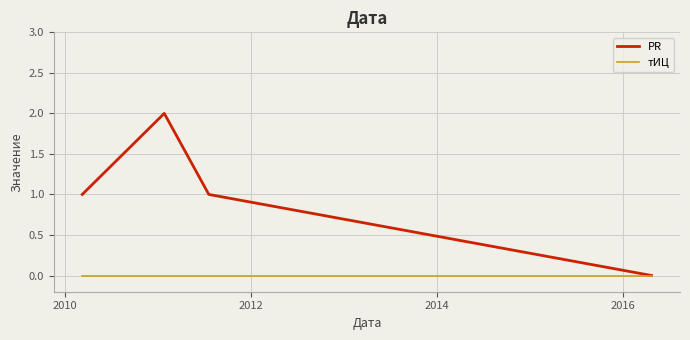

True or false: тИЦ has more than 2 points higher than both neighbors.

False